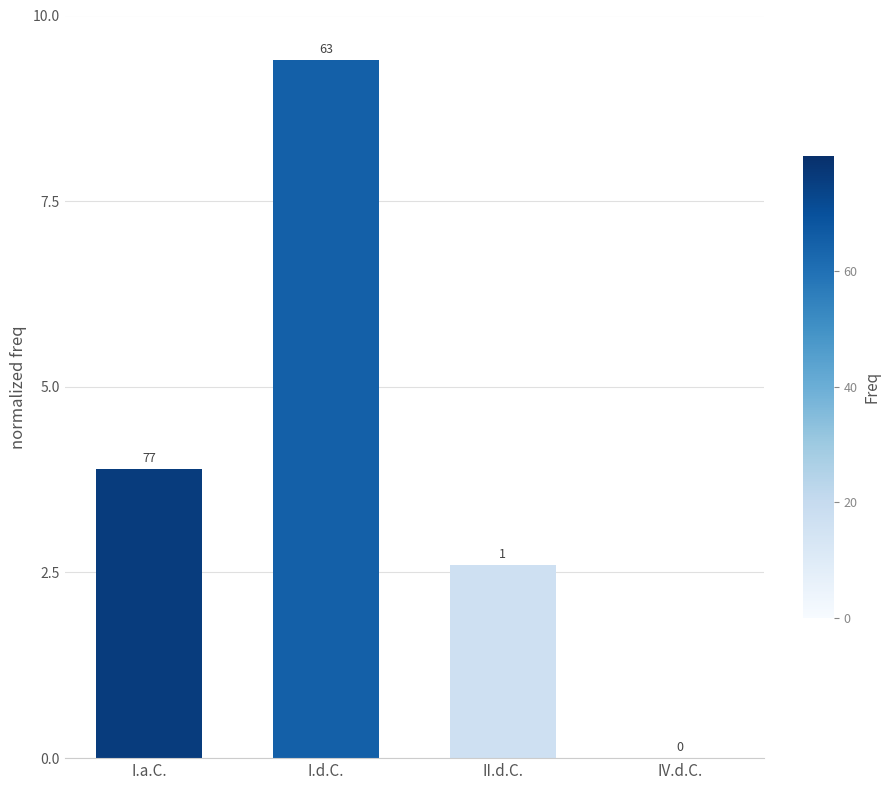

List the labels in order of value, smallest first.

IV.d.C., II.d.C., I.a.C., I.d.C.